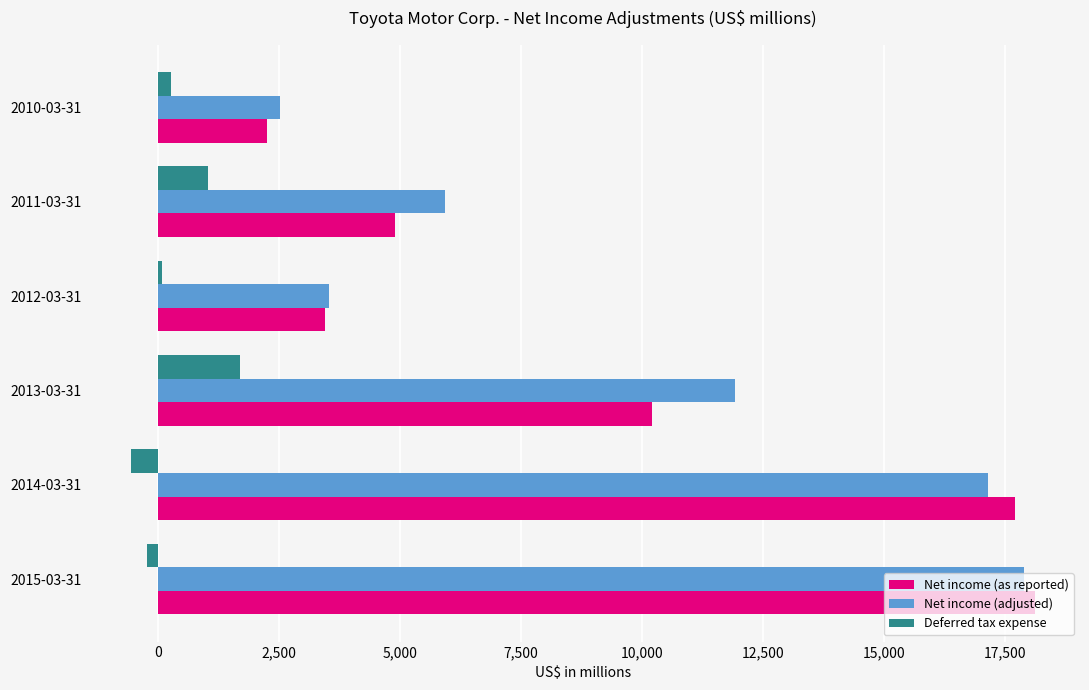

Rank the categories by Net income (as reported) value from highest to lowest.

2015-03-31, 2014-03-31, 2013-03-31, 2011-03-31, 2012-03-31, 2010-03-31